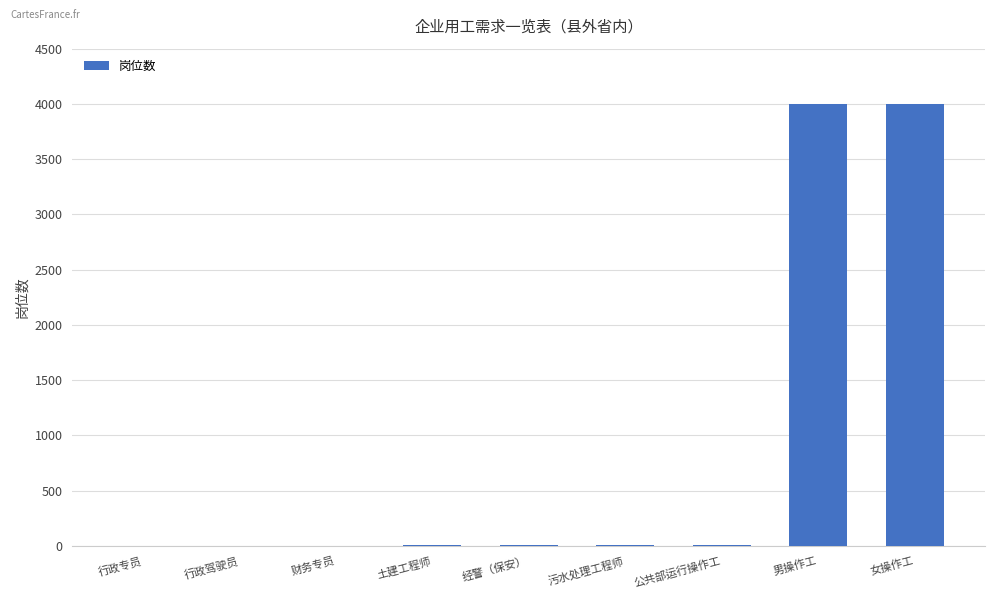

What is the greatest value displayed?

4000